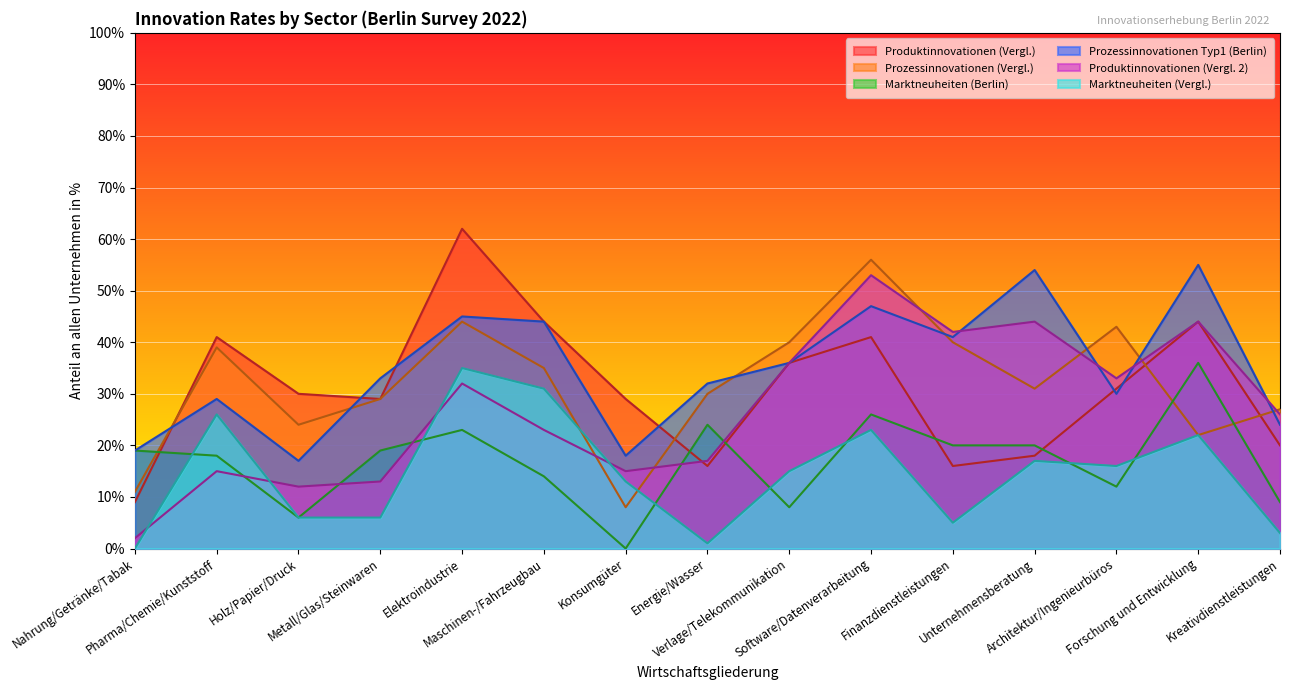

How many data points in Marktneuheiten (Berlin) are above 19?

6